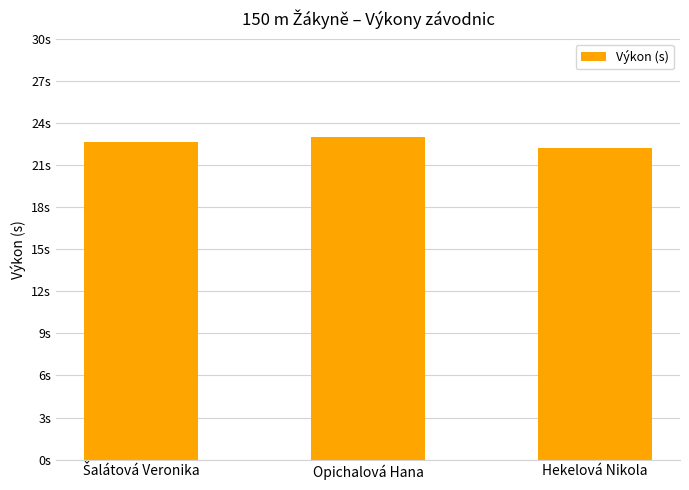

Approximately how many times larger is the value at Šalátová Veronika compared to Opichalová Hana?

1.0